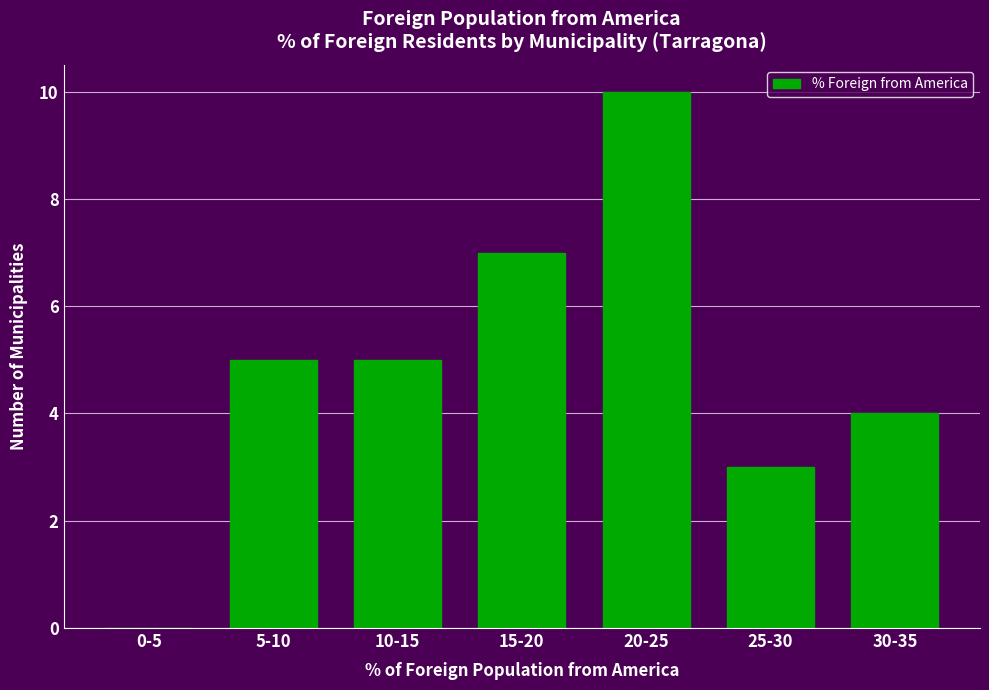

Reading left to right, extract all data points from this chart.

0-5=0	5-10=5	10-15=5	15-20=7	20-25=10	25-30=3	30-35=4